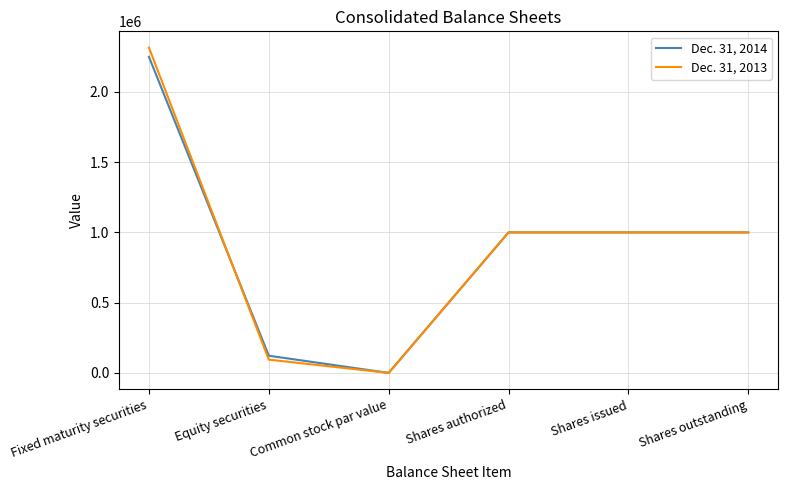

What is the difference between the maximum and minimum values in the Dec. 31, 2013 series?

2315649